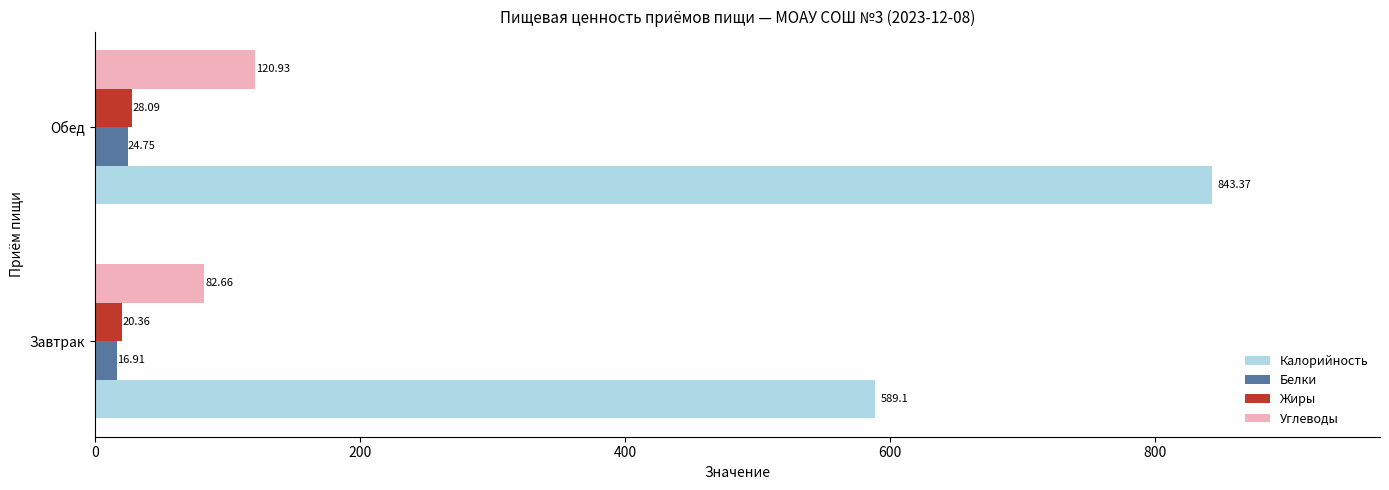

What is the spread (max minus min) of values at Обед?

818.6